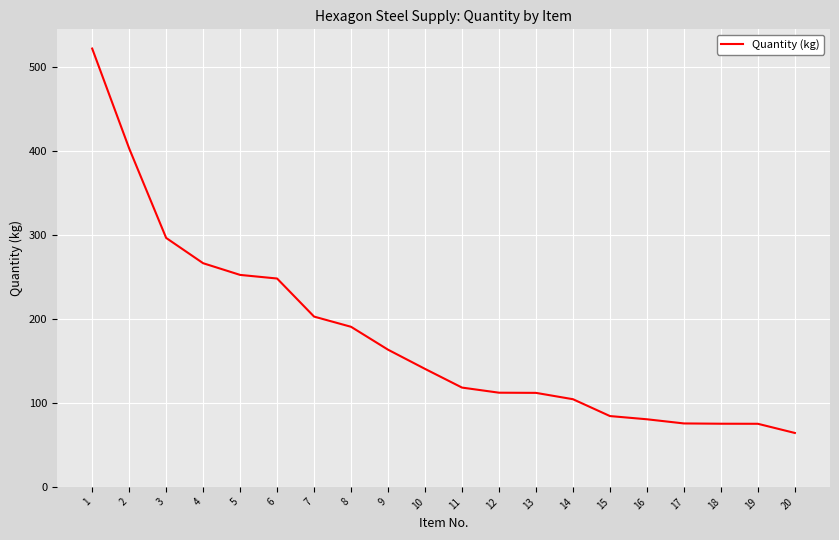

The value at 17 is 75.5. True or false?

True